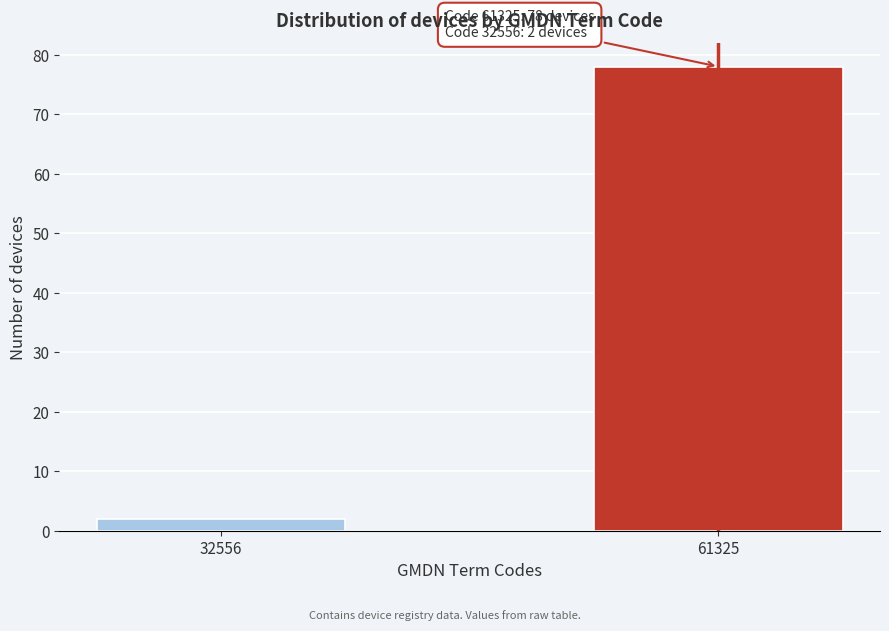

Reading right to left, extract all data points from this chart.

78	2